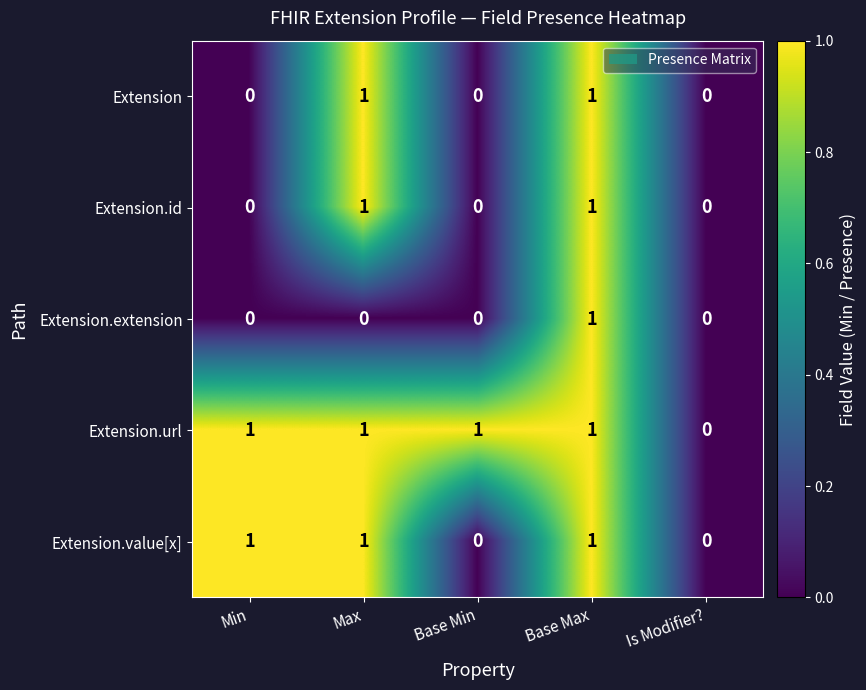

Count the number of data series in this chart.

5